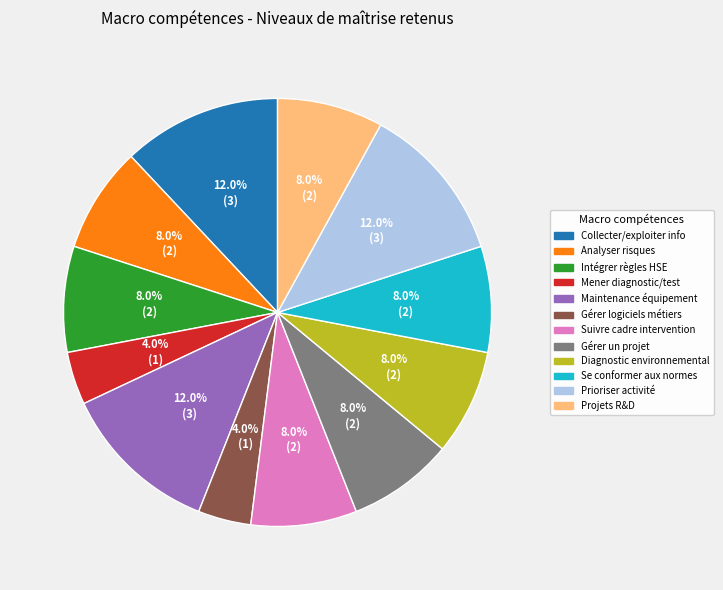

Is there any slice that represents more than half of the pie?

No